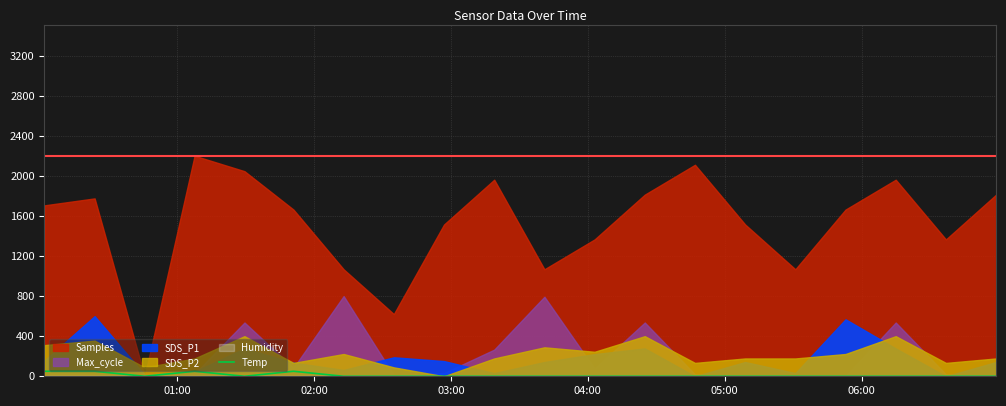

Which category has the highest value across all series?

01:00